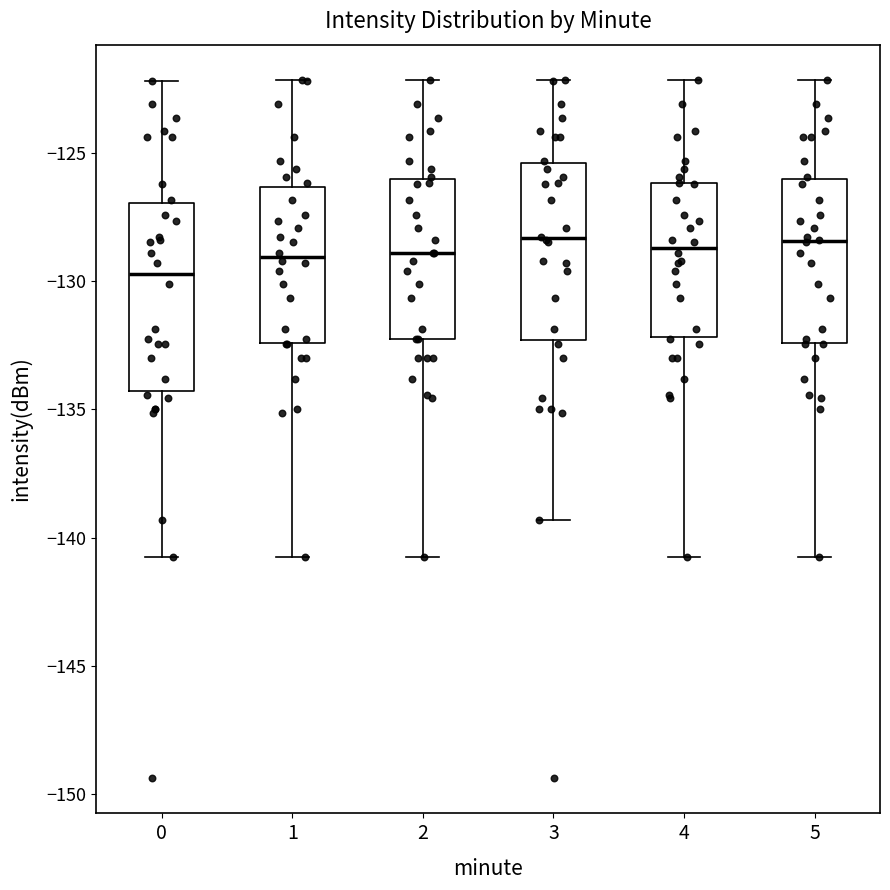

Where does the lower whisker of the box at x = 1 end on the y-axis? The values are not printed on the chart, so give them approximately, as read against the axis.

-140.5